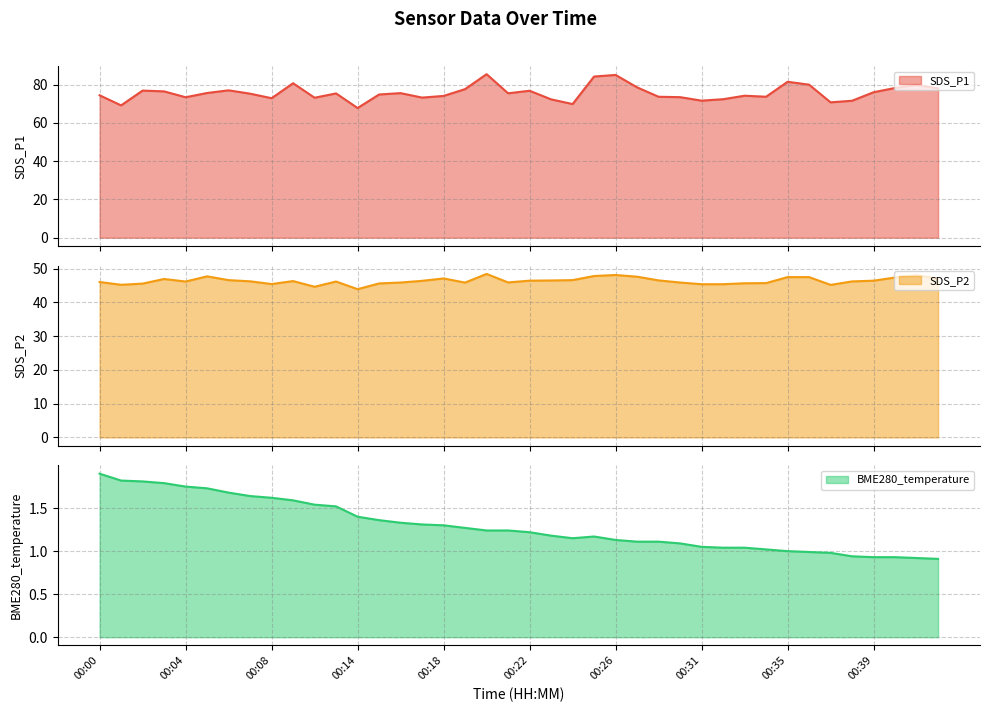

What is the total value across all series at 00:25?

133.2